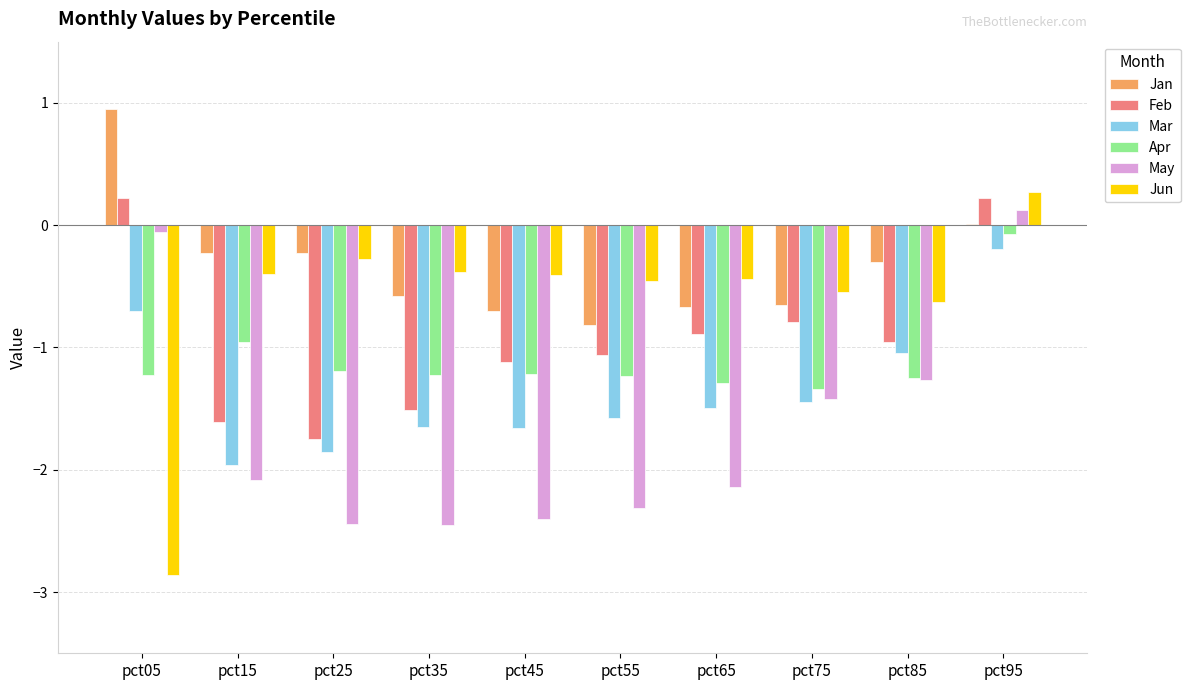

The value of May at pct35 is -2.5. True or false?

True